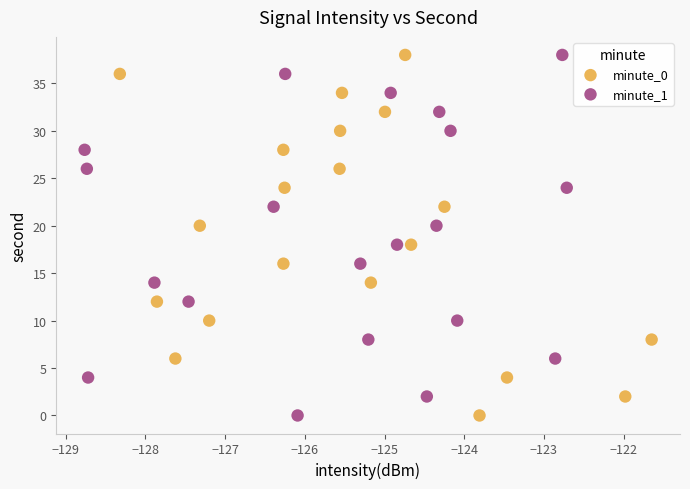

What are all the series names shown in the legend?

minute_0, minute_1